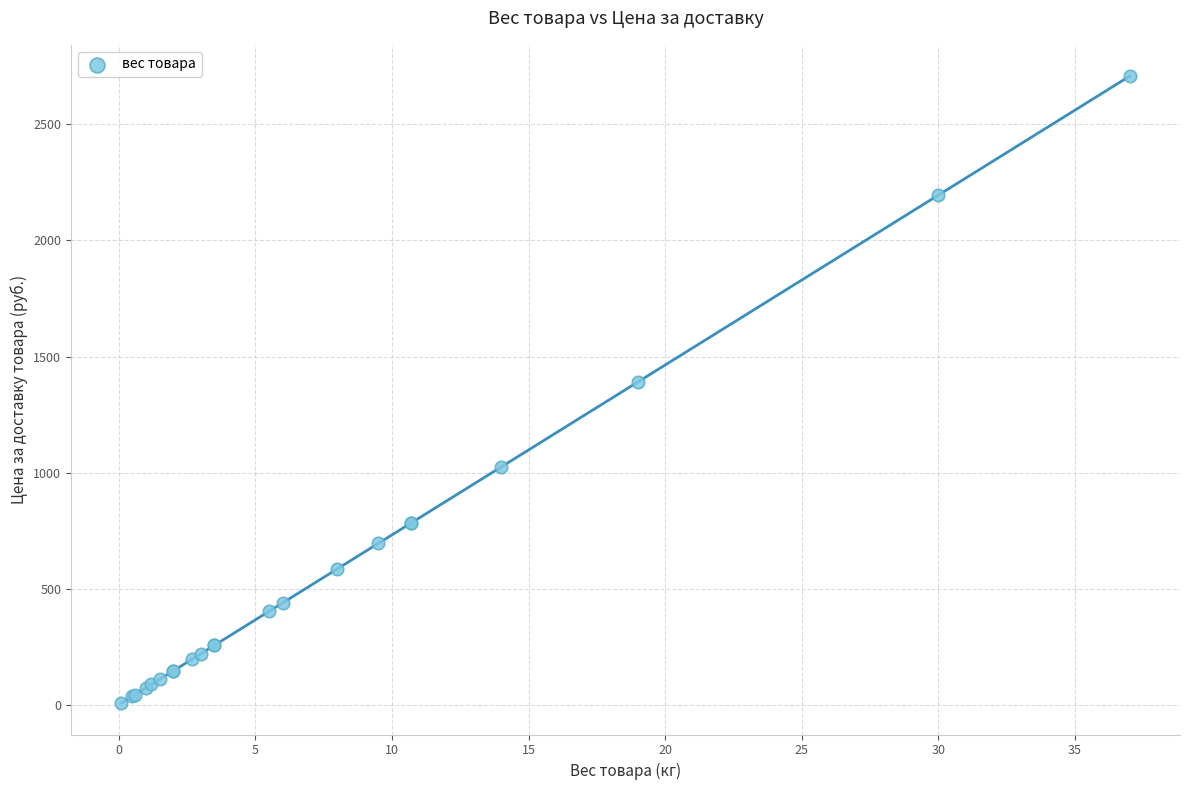

What Y value in the scatter plot is closest to 1357?

1390.2